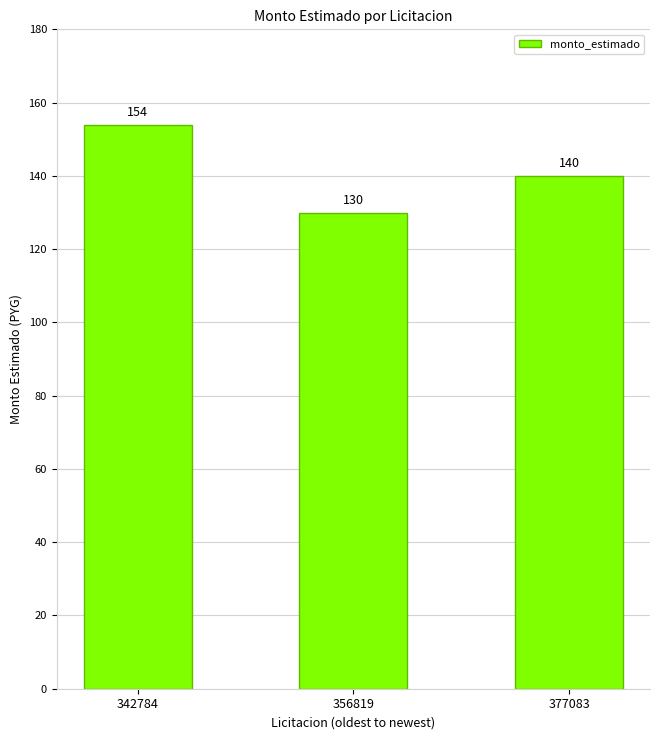

At which label is the value closest to 141952250?

377083